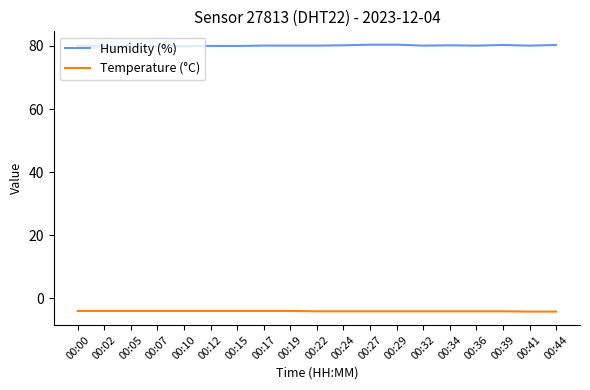

At 00:07, list the series in order from smallest to largest.

Temperature (°C), Humidity (%)